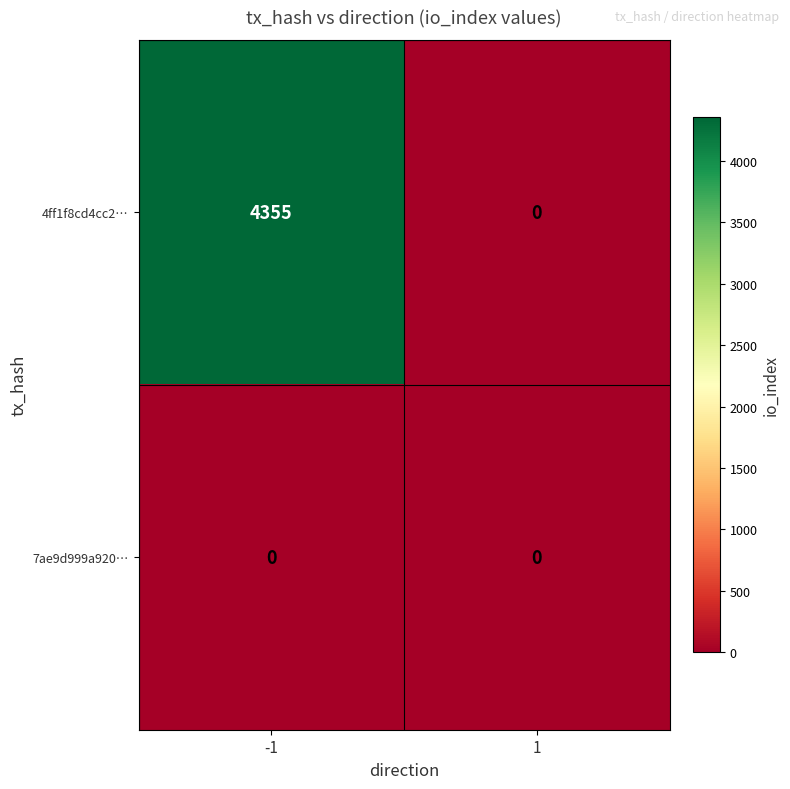

Rank the series by their maximum value, from lowest to highest.

7ae9d999a920…, 4ff1f8cd4cc2…